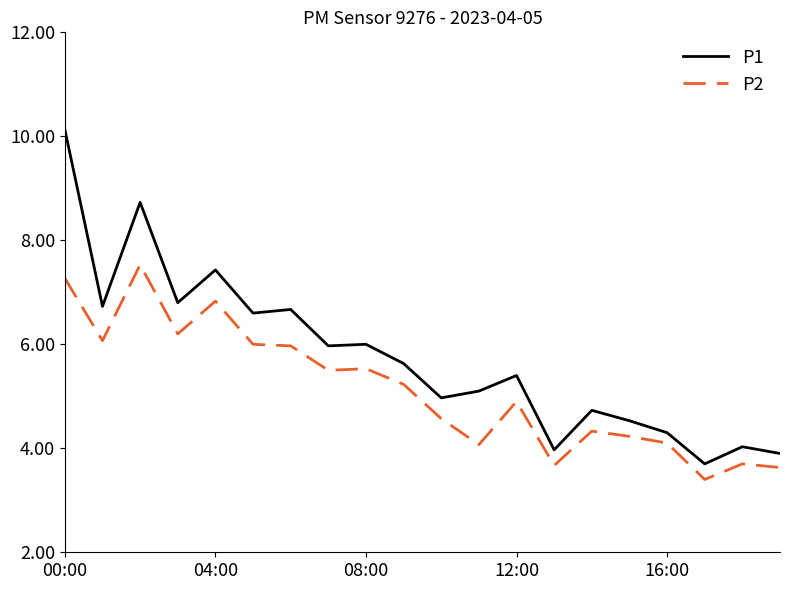

Which series has the largest range (max minus min)?

P1